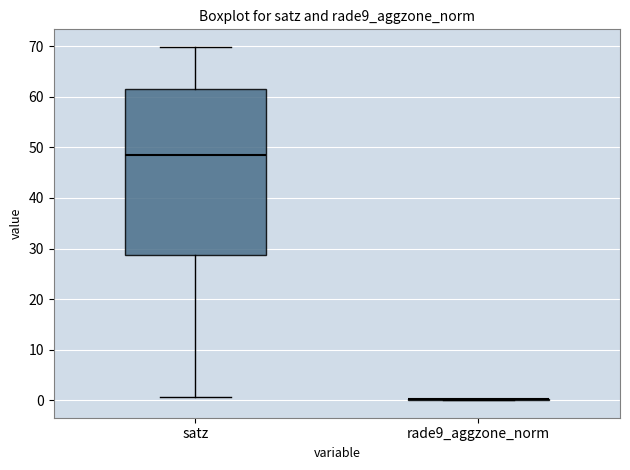

Where does the upper whisker of the box for satz end on the y-axis? The values are not printed on the chart, so give them approximately, as read against the axis.

70